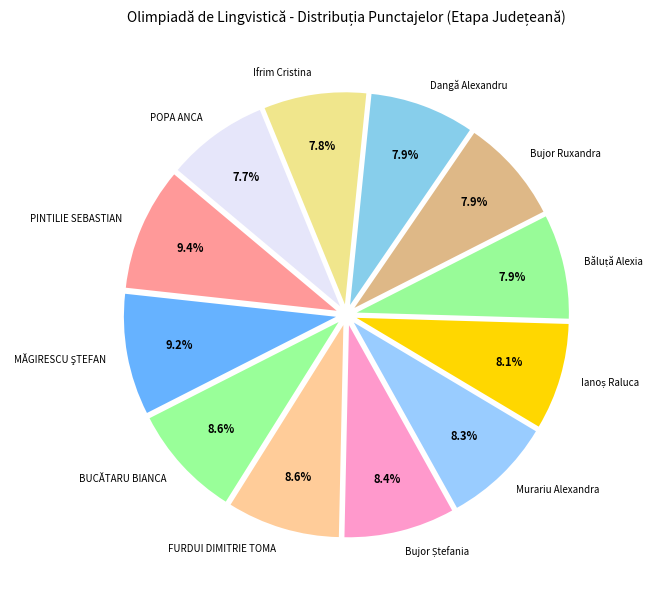

Is there any slice that represents more than half of the pie?

No